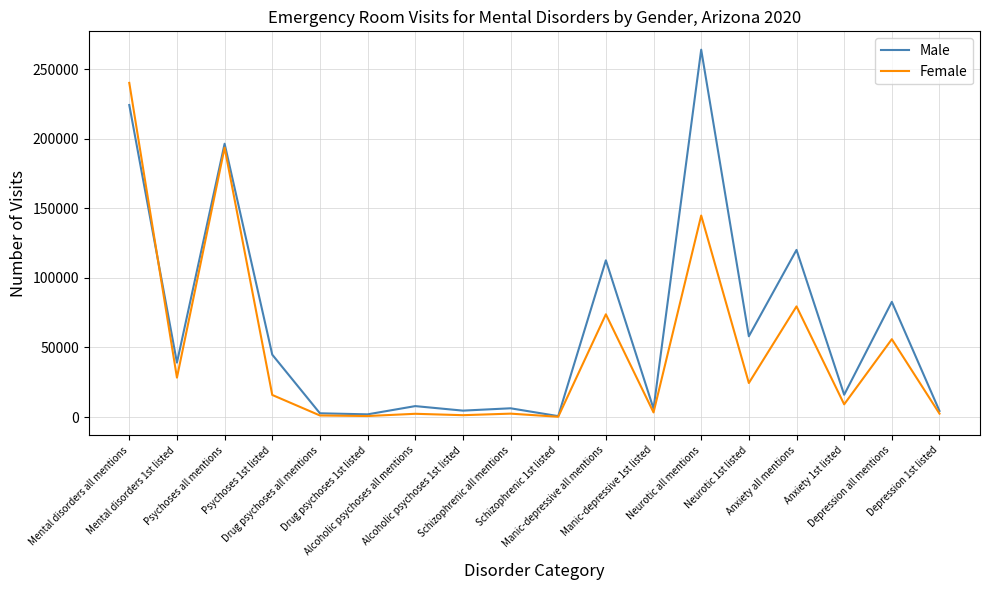

Rank the series by their maximum value, from highest to lowest.

Male, Female